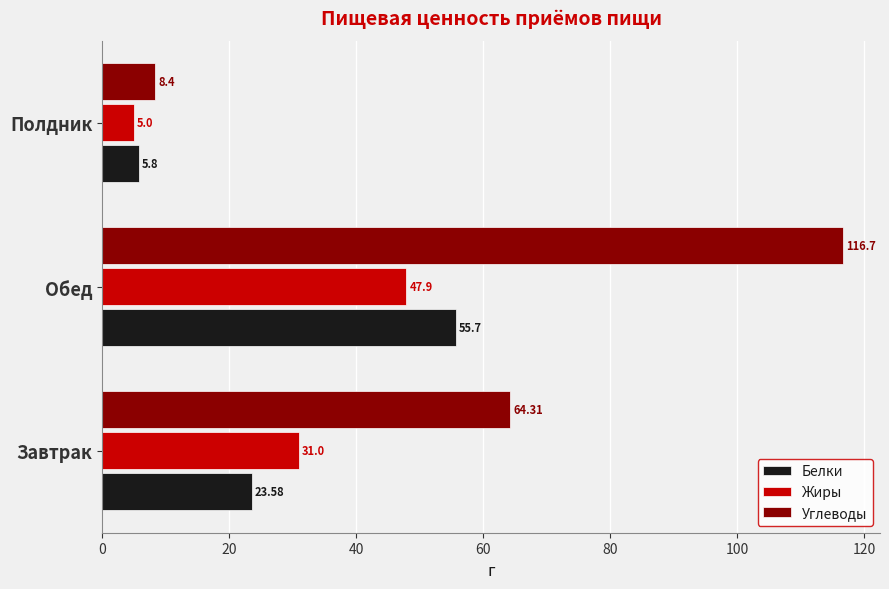

Rank the series by their maximum value, from lowest to highest.

Жиры, Белки, Углеводы